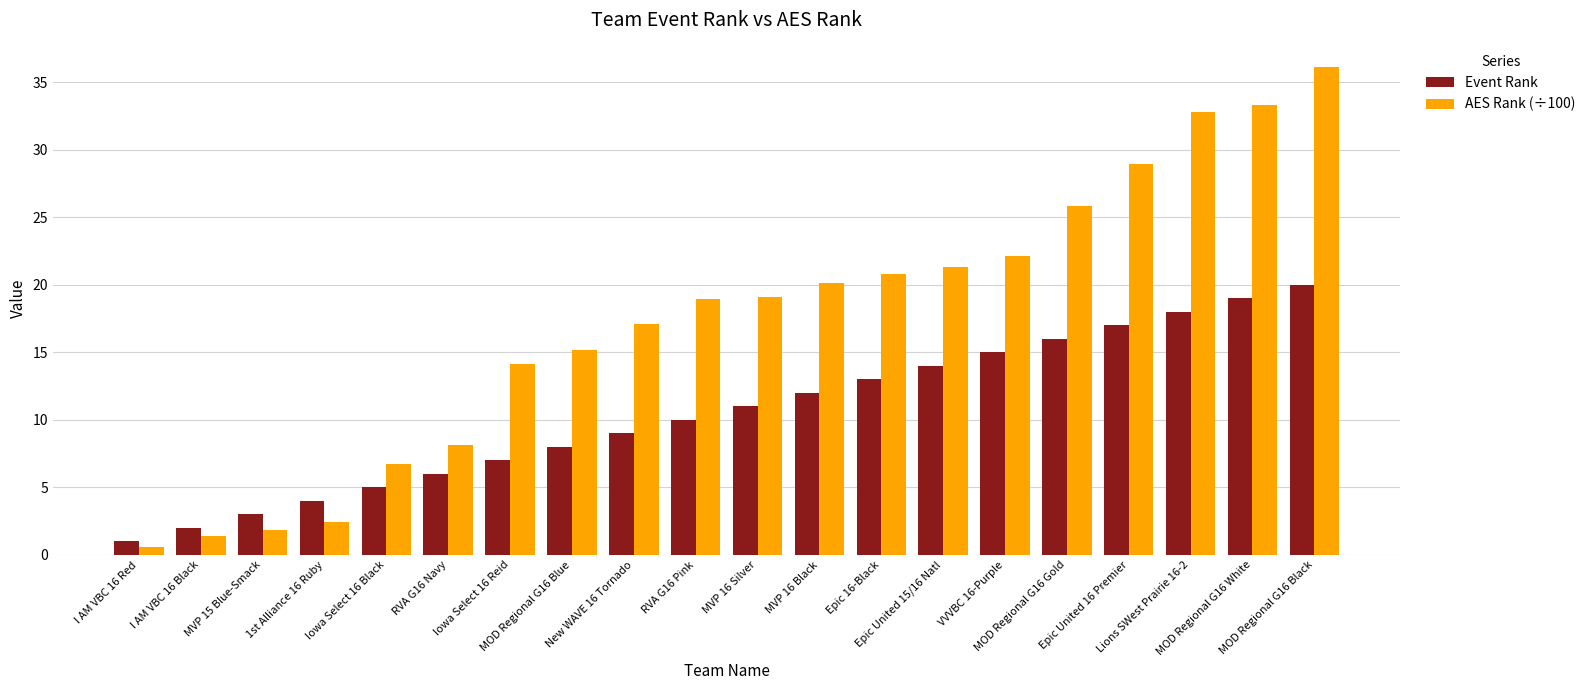

At which category is the sum across all series the highest?

MOD Regional G16 Black